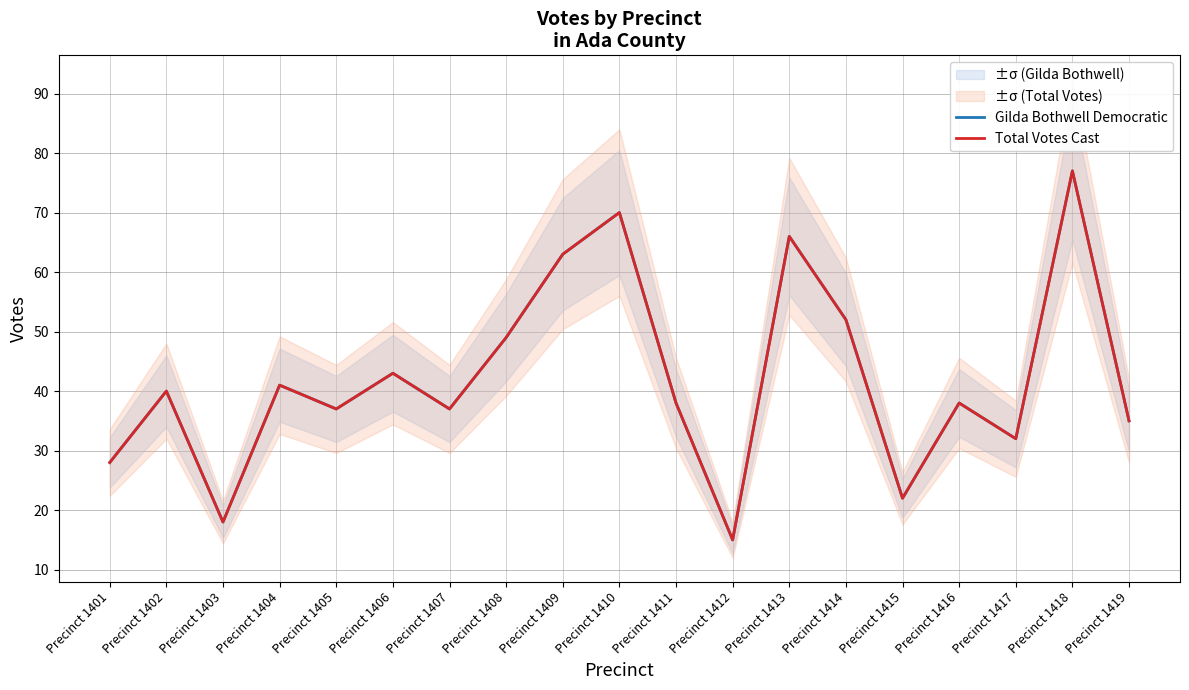

Which series has the widest spread of values?

Gilda Bothwell Democratic